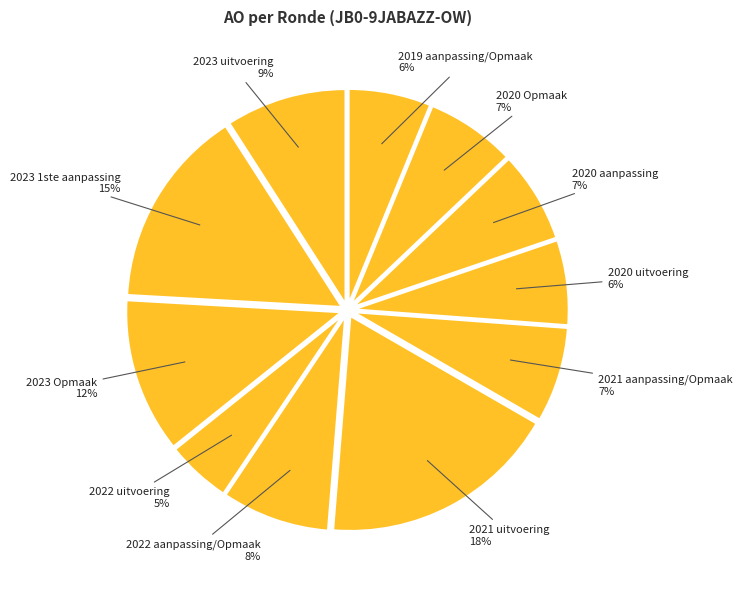

What is the largest slice in the pie chart?

2021 uitvoering